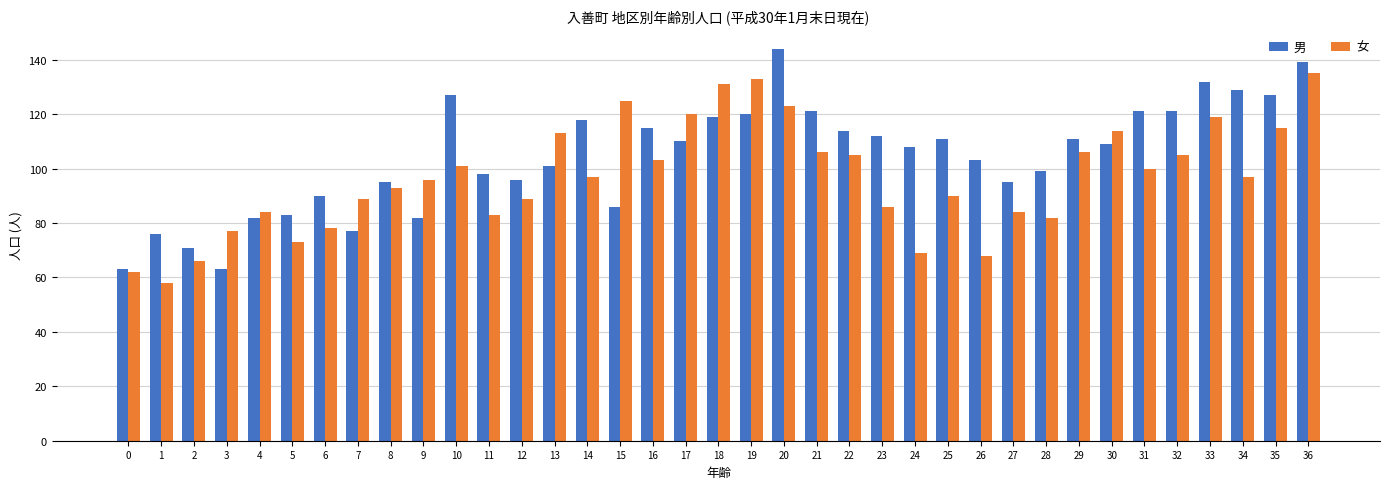

Read the 男 value at 11.

98